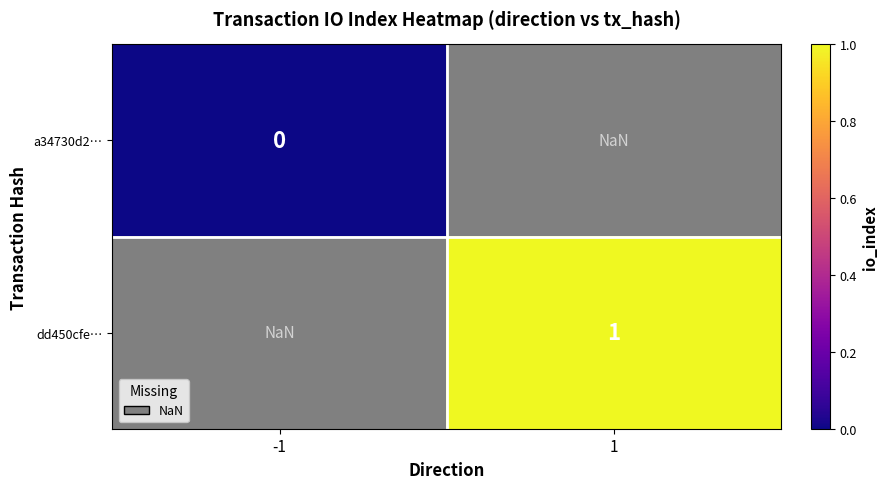

Is it true that dd450cfe… equals 1.0 at 1?

True